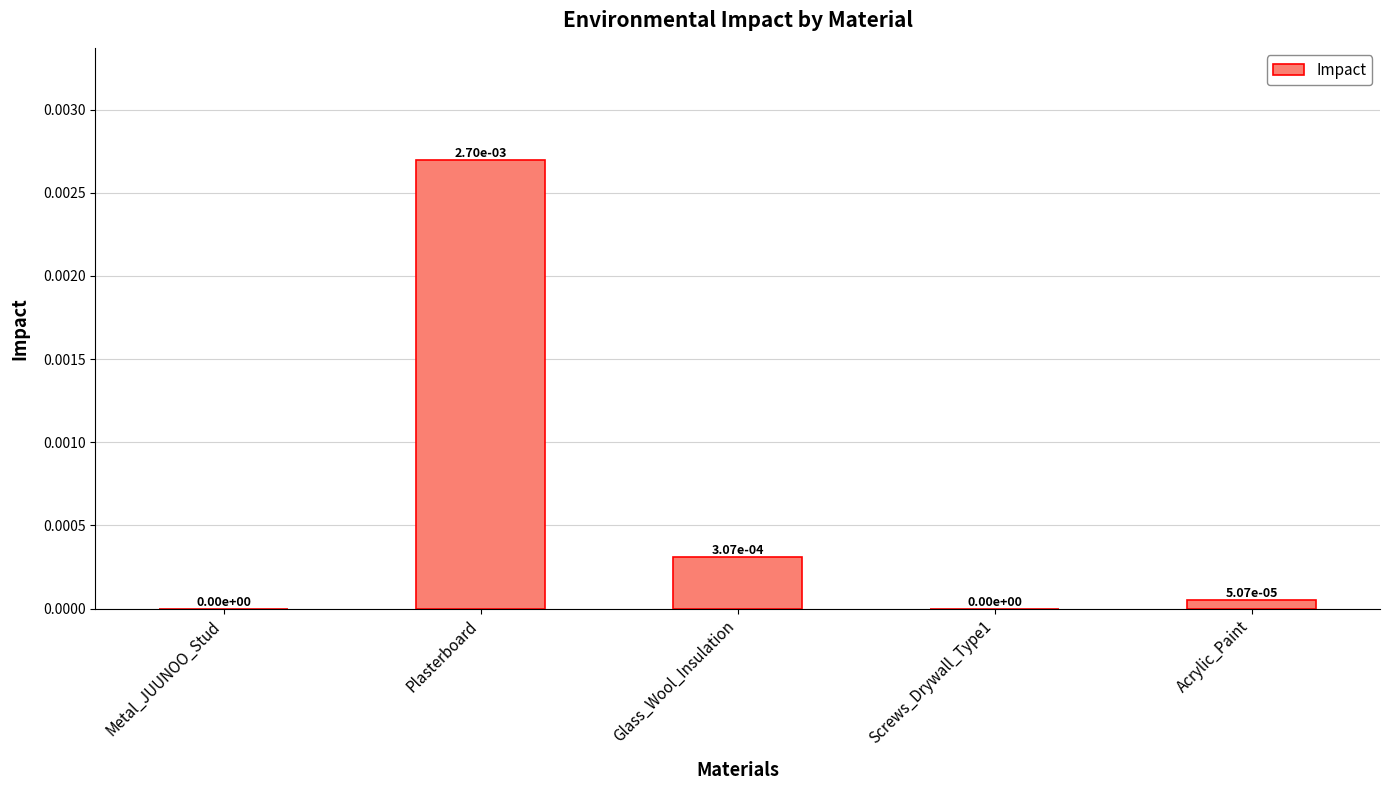

True or false: the data shows 0.0 at Glass_Wool_Insulation.

True